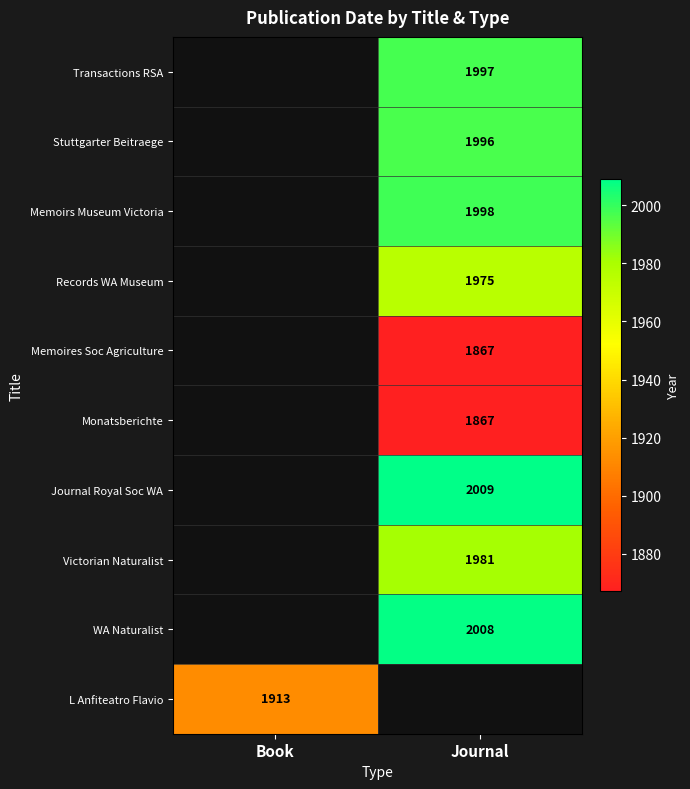

Is the value of Stuttgarter Beitraege at Journal greater than the value of Victorian Naturalist at Journal?

Yes